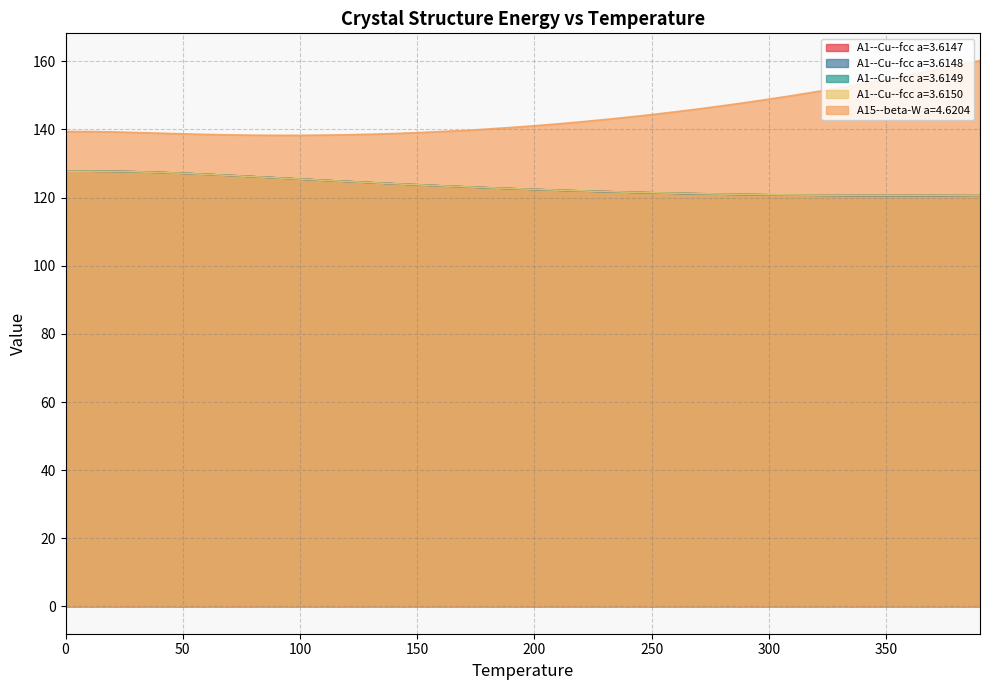

Reading left to right, transcribe all the data shown in this chart.

A1--Cu--fcc a=3.6147: 0=127.8	10=127.8	20=127.7	30=127.6	40=127.4	50=127.1	60=126.8	70=126.5	80=126.2	90=125.8	100=125.4	110=125.1	120=124.7	130=124.4	140=124.1	150=123.8	160=123.5	170=123.2	180=122.9	190=122.6	200=122.4	210=122.2	220=122.0	230=121.8	240=121.6	250=121.4	260=121.3	270=121.1	280=121.0	290=120.9	300=120.8	310=120.8	320=120.7	330=120.7	340=120.6	350=120.6	360=120.6	370=120.6	380=120.7	390=120.7
A1--Cu--fcc a=3.6148: 0=127.8	10=127.8	20=127.7	30=127.6	40=127.4	50=127.1	60=126.8	70=126.5	80=126.2	90=125.8	100=125.4	110=125.1	120=124.7	130=124.4	140=124.1	150=123.8	160=123.5	170=123.2	180=122.9	190=122.6	200=122.4	210=122.2	220=121.9	230=121.8	240=121.6	250=121.4	260=121.3	270=121.1	280=121.0	290=120.9	300=120.8	310=120.7	320=120.7	330=120.6	340=120.6	350=120.6	360=120.6	370=120.6	380=120.6	390=120.7
A1--Cu--fcc a=3.6149: 0=127.8	10=127.8	20=127.7	30=127.6	40=127.4	50=127.1	60=126.8	70=126.5	80=126.2	90=125.8	100=125.4	110=125.1	120=124.7	130=124.4	140=124.1	150=123.8	160=123.5	170=123.2	180=122.9	190=122.6	200=122.4	210=122.2	220=122.0	230=121.8	240=121.6	250=121.4	260=121.3	270=121.1	280=121.0	290=120.9	300=120.8	310=120.7	320=120.7	330=120.6	340=120.6	350=120.6	360=120.6	370=120.6	380=120.7	390=120.7
A1--Cu--fcc a=3.6150: 0=127.8	10=127.8	20=127.7	30=127.6	40=127.4	50=127.1	60=126.8	70=126.5	80=126.2	90=125.8	100=125.4	110=125.1	120=124.7	130=124.4	140=124.1	150=123.8	160=123.5	170=123.2	180=122.9	190=122.7	200=122.4	210=122.2	220=122.0	230=121.8	240=121.6	250=121.4	260=121.3	270=121.2	280=121.0	290=120.9	300=120.9	310=120.8	320=120.7	330=120.7	340=120.7	350=120.6	360=120.7	370=120.7	380=120.7	390=120.8
A15--beta-W a=4.6204: 0=139.4	10=139.4	20=139.3	30=139.1	40=138.9	50=138.7	60=138.5	70=138.4	80=138.3	90=138.3	100=138.3	110=138.3	120=138.4	130=138.6	140=138.8	150=139.1	160=139.4	170=139.7	180=140.1	190=140.6	200=141.1	210=141.6	220=142.3	230=142.9	240=143.6	250=144.4	260=145.2	270=146.0	280=146.9	290=147.9	300=148.9	310=150.0	320=151.1	330=152.2	340=153.4	350=154.7	360=156.0	370=157.3	380=158.8	390=160.2